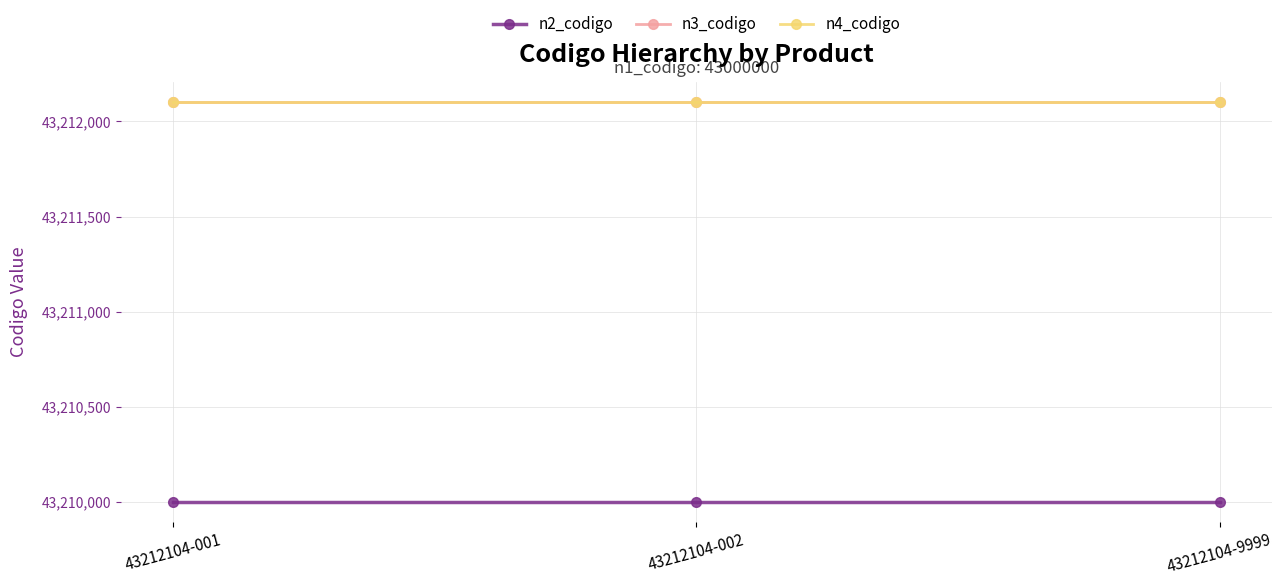

Reading right to left, transcribe all the data shown in this chart.

n2_codigo: 43212104-9999=43210000	43212104-002=43210000	43212104-001=43210000
n3_codigo: 43212104-9999=43212100	43212104-002=43212100	43212104-001=43212100
n4_codigo: 43212104-9999=43212104	43212104-002=43212104	43212104-001=43212104